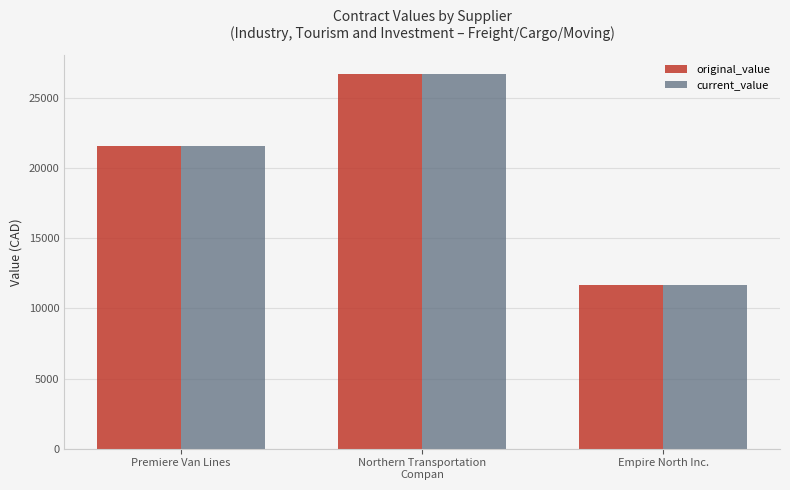

Count the number of data series in this chart.

2